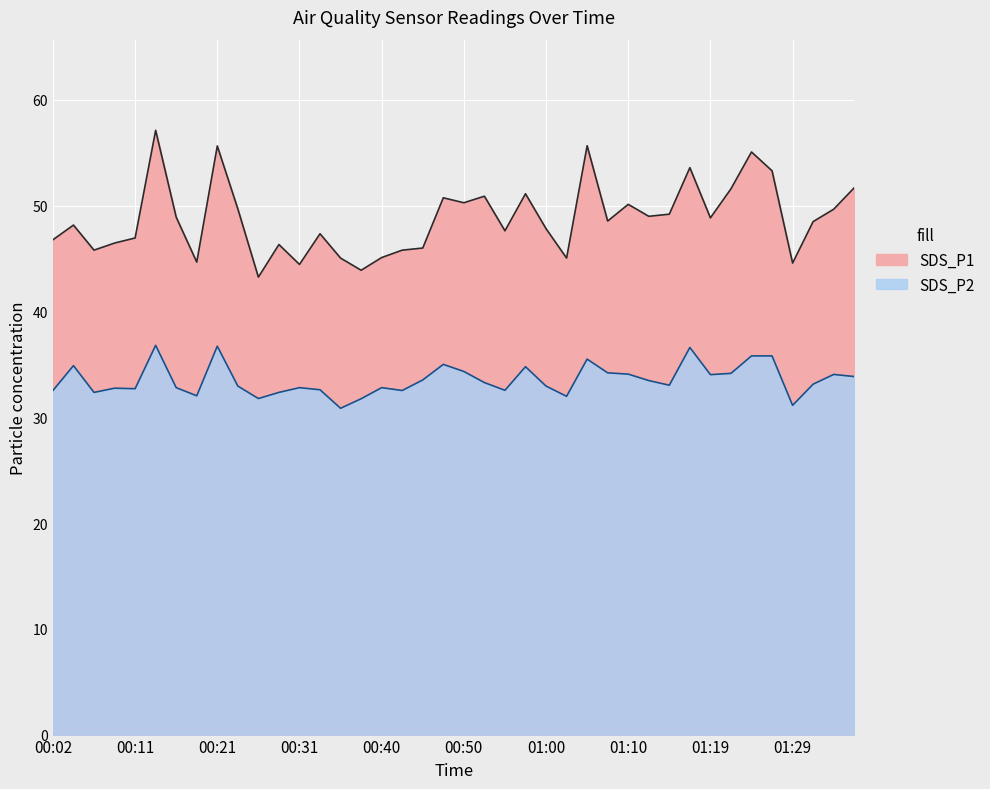

At which category does the chart reach its peak across all series?

00:14